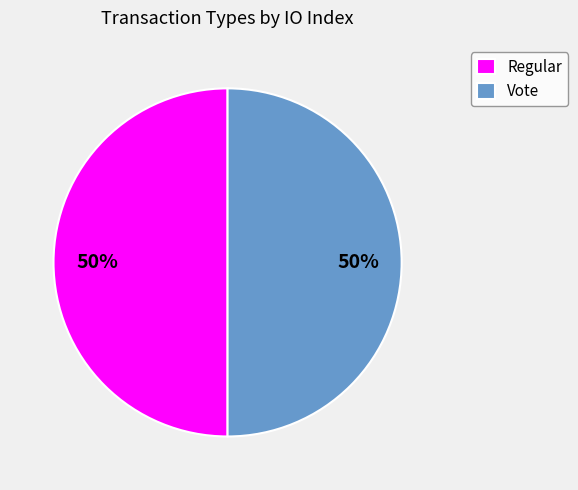

The Regular slice represents 50% of the pie. True or false?

True